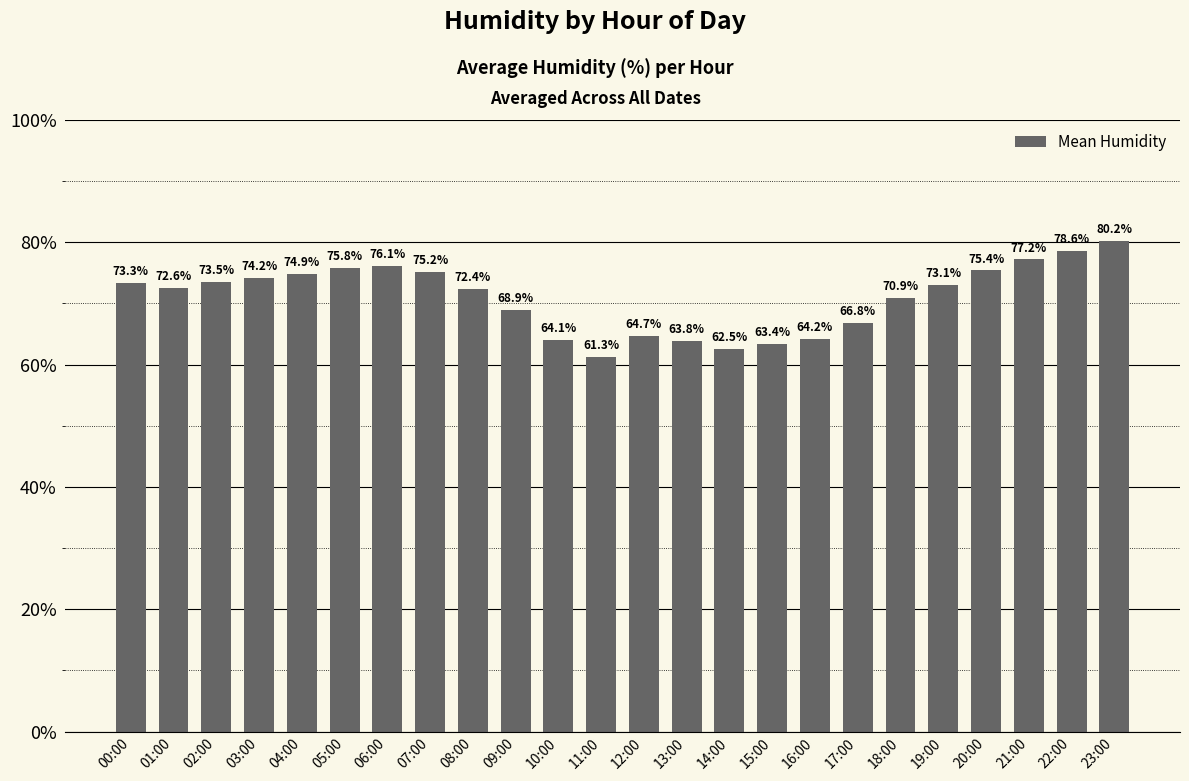

Rank the categories by value from highest to lowest.

23:00, 22:00, 21:00, 06:00, 05:00, 20:00, 07:00, 04:00, 03:00, 02:00, 00:00, 19:00, 01:00, 08:00, 18:00, 09:00, 17:00, 12:00, 16:00, 10:00, 13:00, 15:00, 14:00, 11:00